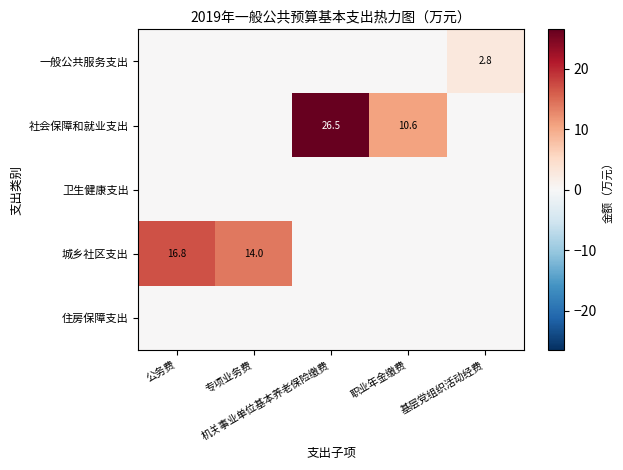

List the labels in order of 一般公共服务支出 value, largest first.

基层党组织活动经费, 公务费, 专项业务费, 机关事业单位基本养老保险缴费, 职业年金缴费